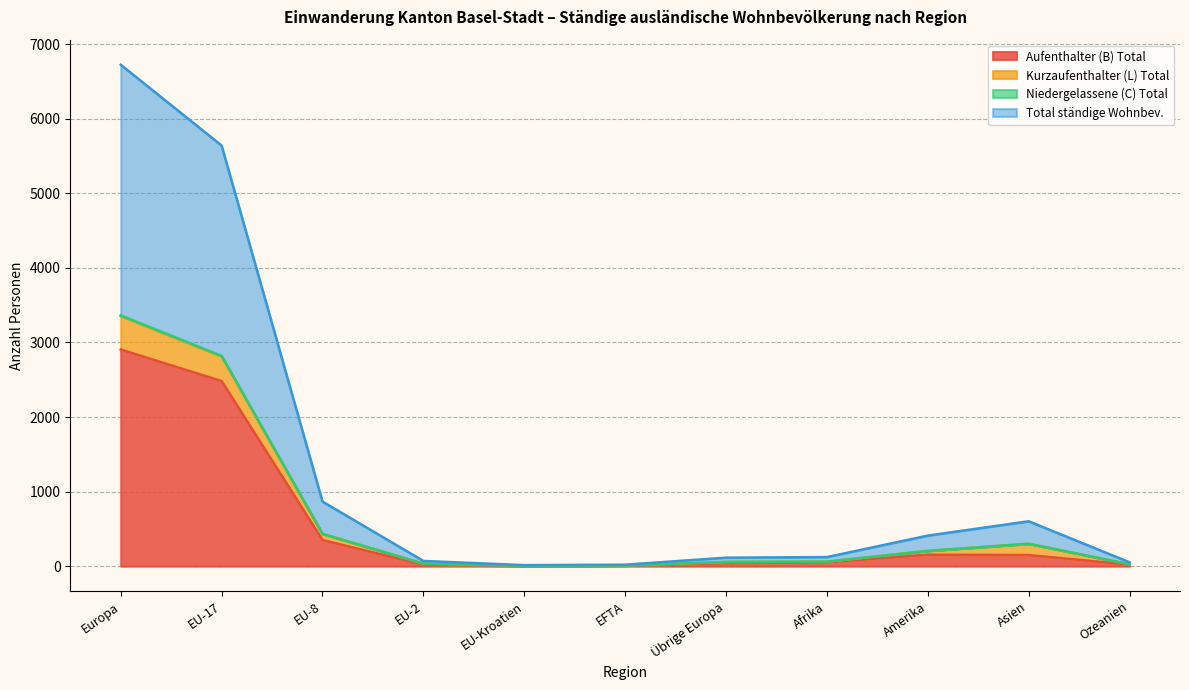

At which label does Aufenthalter (B) Total reach its peak?

Europa